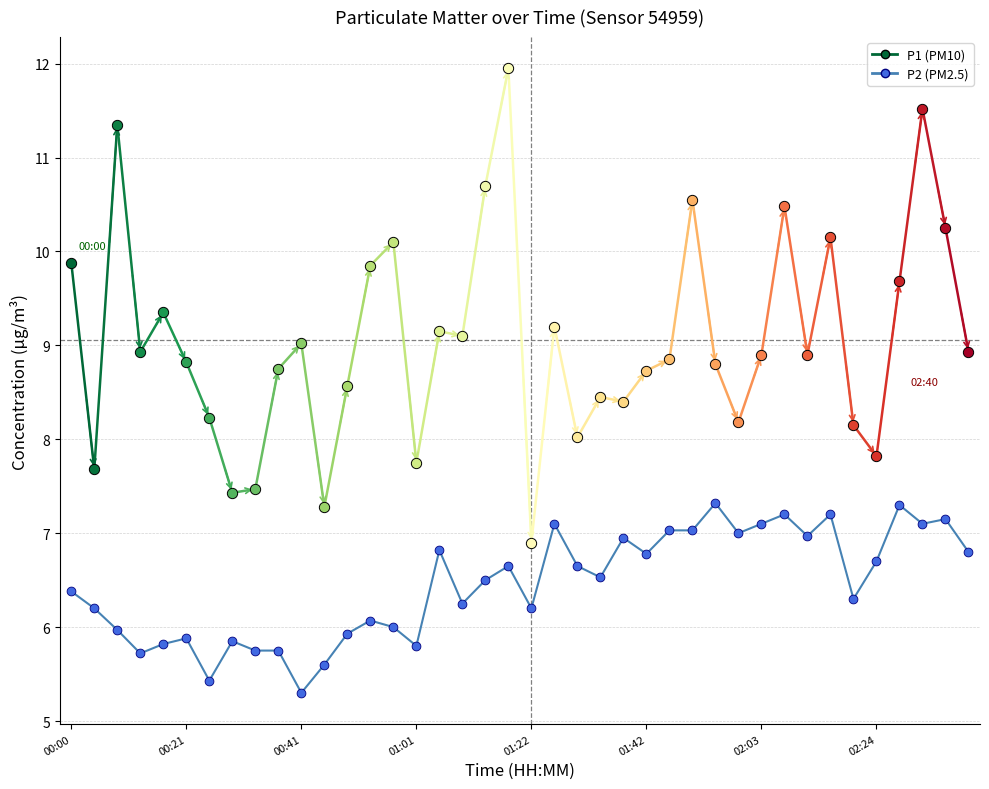

Between 16 and 01:42, which is larger?

16